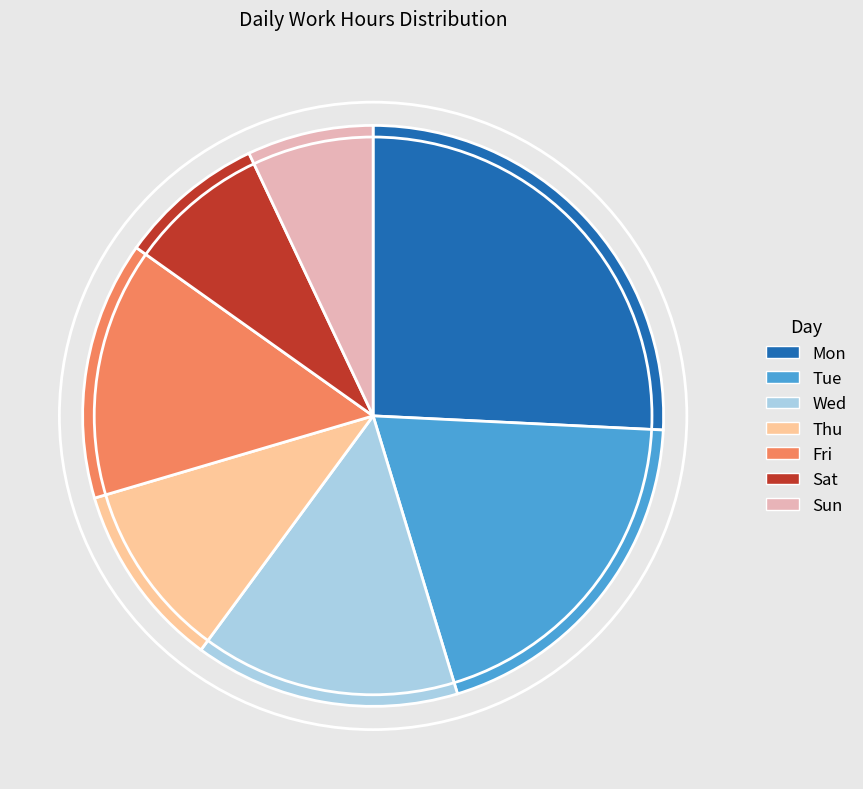

Combined, do Wed and Thu account for over 50%?

No